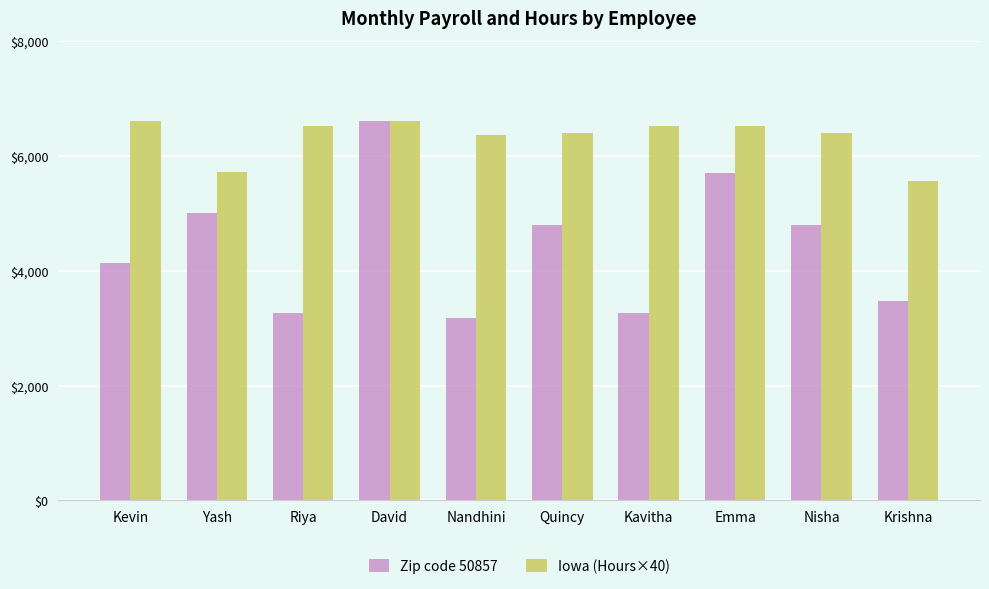

What value does the Iowa (Hours×40) series have at David, to the nearest 10?

6600